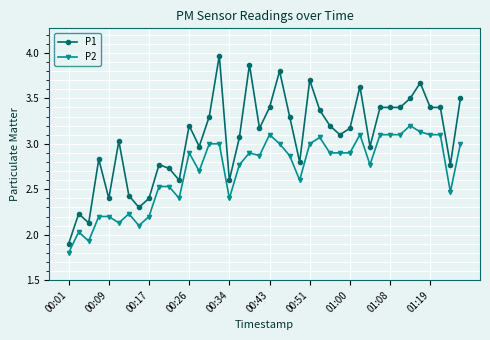

Does the chart have visible grid lines?

Yes